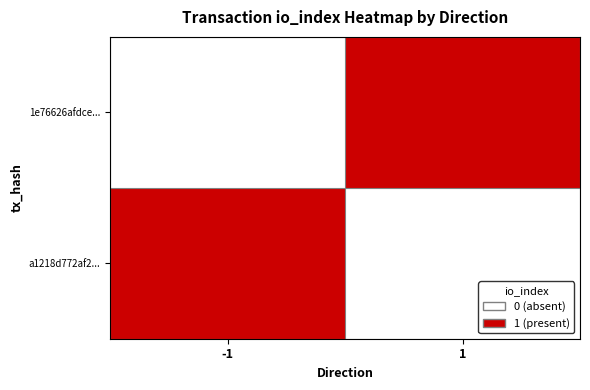

Which series has the largest total across all categories?

1e76626afdce...